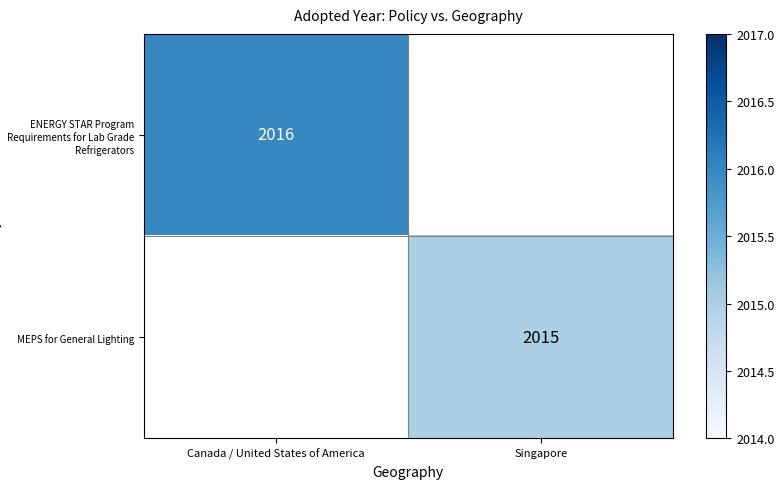

The MEPS for General Lighting series shows 2015 at Singapore. True or false?

True